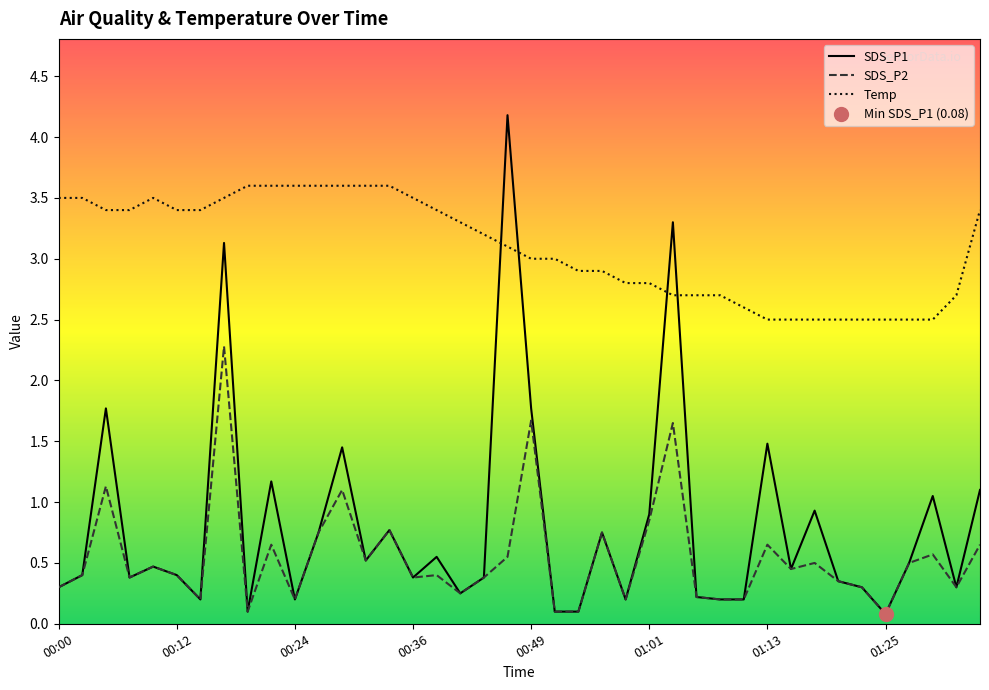

What is the minimum value for Temp?

2.5